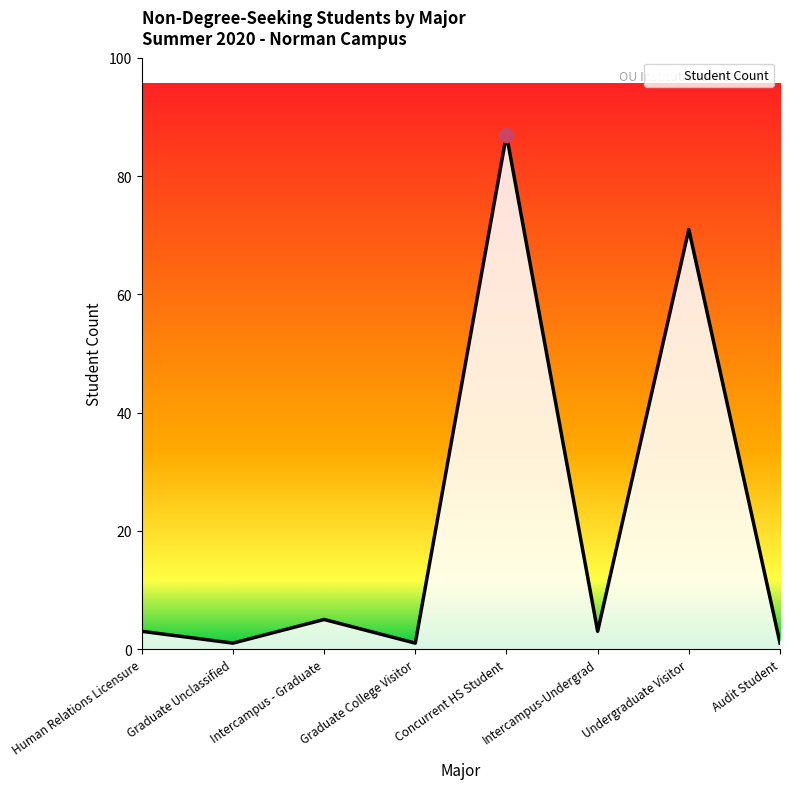

At which label is the value closest to 44?

Undergraduate Visitor